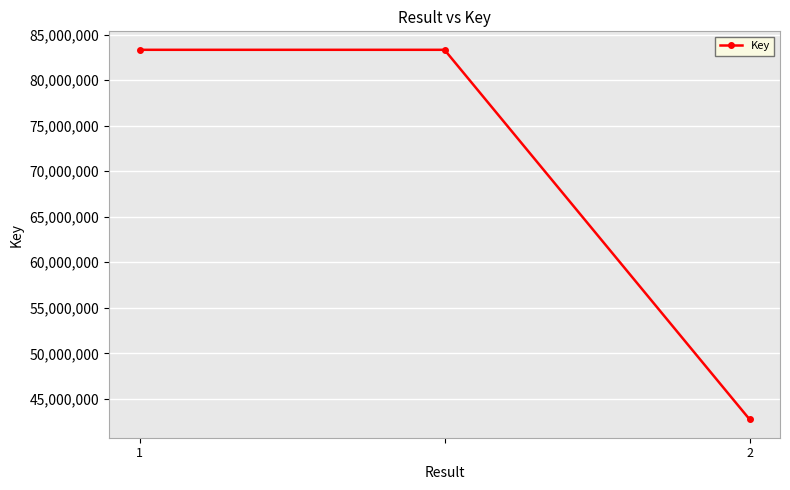

What is the value of the 2nd point from the left?

83336759